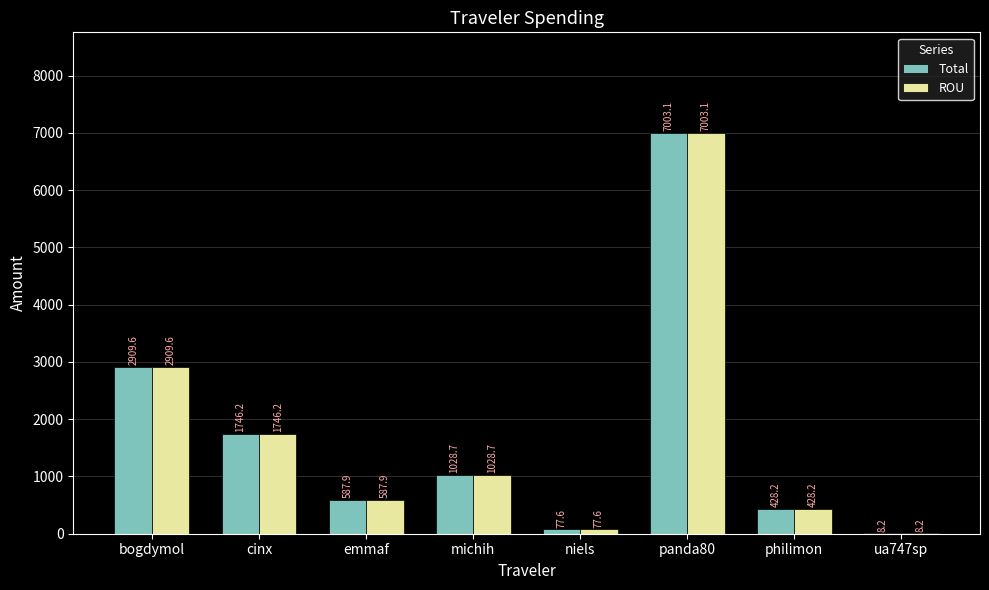

What is the total value across all series at ua747sp?

16.5